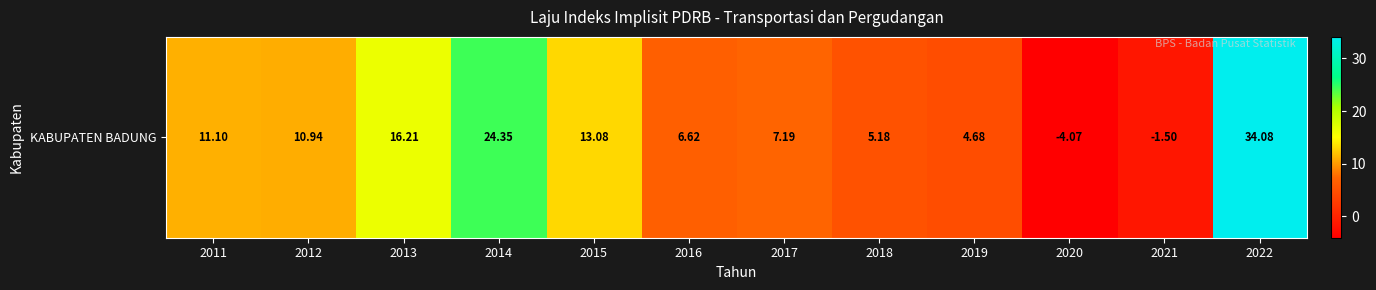

Reading left to right, list all the values displayed in this chart.

2011=11.1	2012=10.9	2013=16.2	2014=24.4	2015=13.1	2016=6.6	2017=7.2	2018=5.2	2019=4.7	2020=-4.1	2021=-1.5	2022=34.1